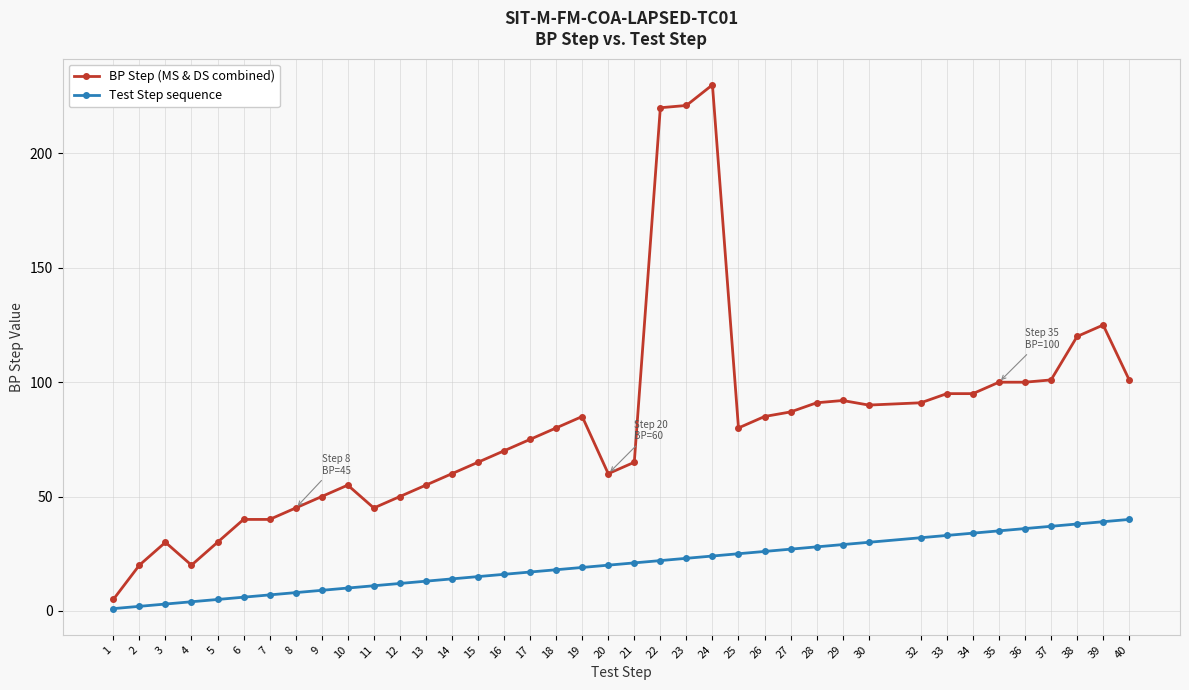

What is the approximate value of BP Step (MS & DS combined) at 40, to the nearest 10?

100